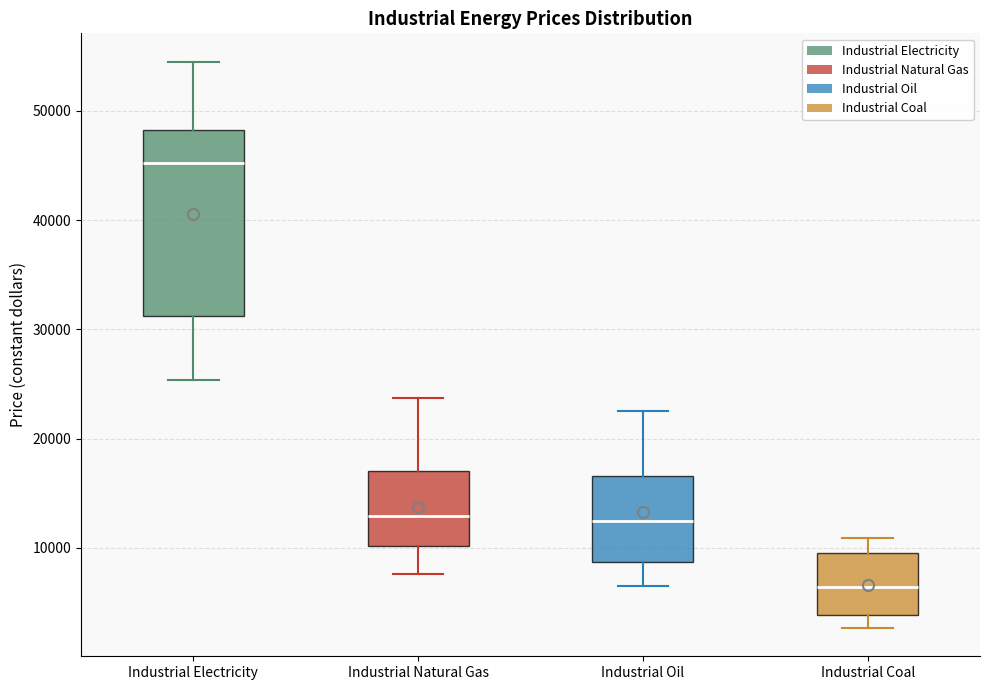

Where is the upper edge of the box for Industrial Natural Gas on the y-axis? The values are not printed on the chart, so give them approximately, as read against the axis.

17000